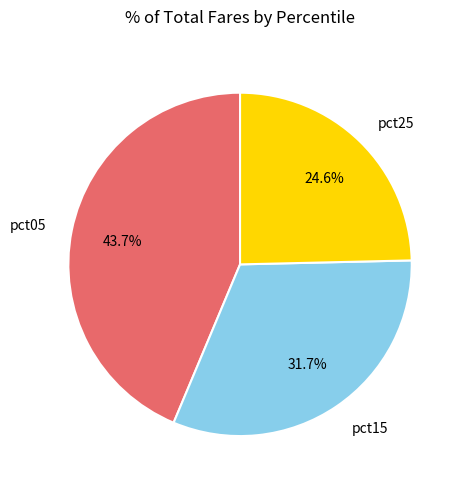

Which has a higher value, pct15 or pct25?

pct15